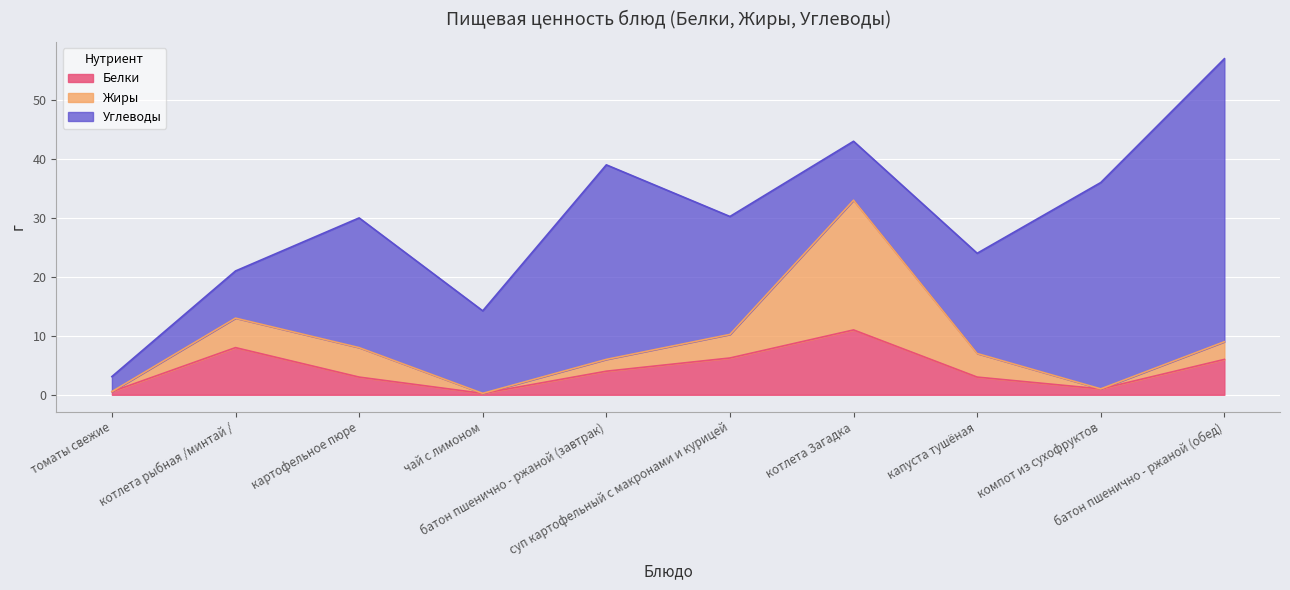

What is the spread (max minus min) of values at котлета Загадка?

12.0